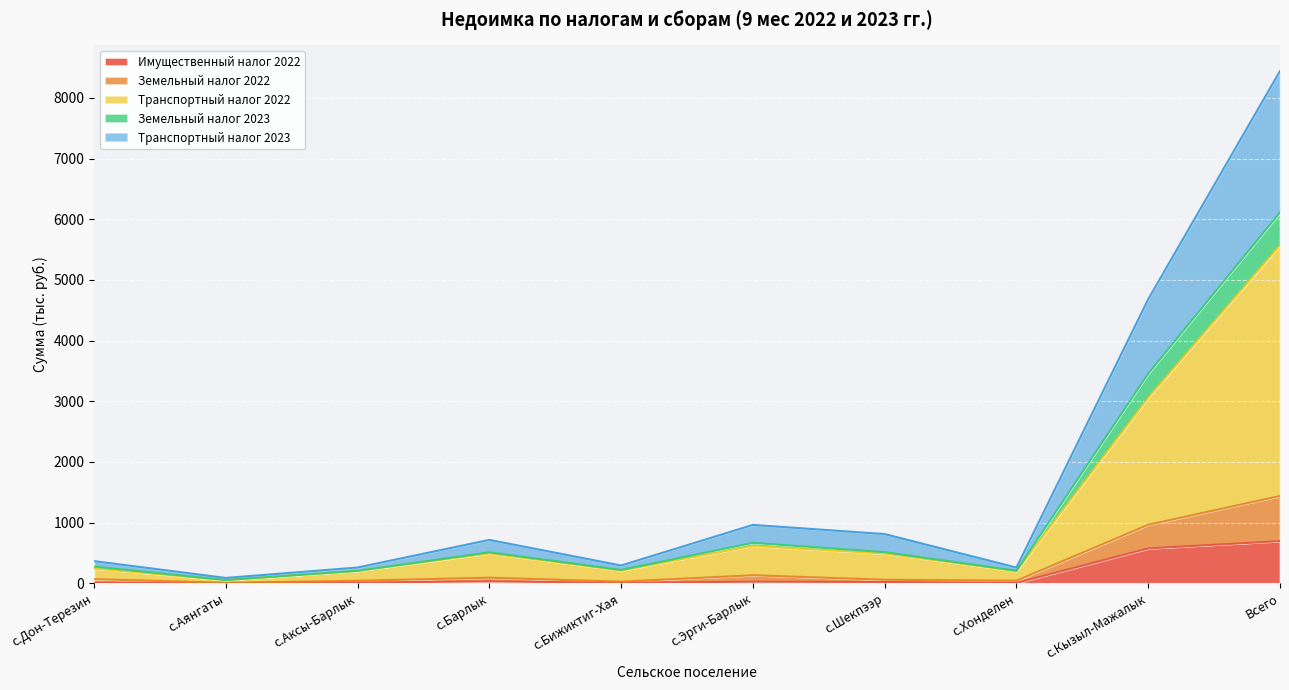

How many distinct data groups are displayed?

5